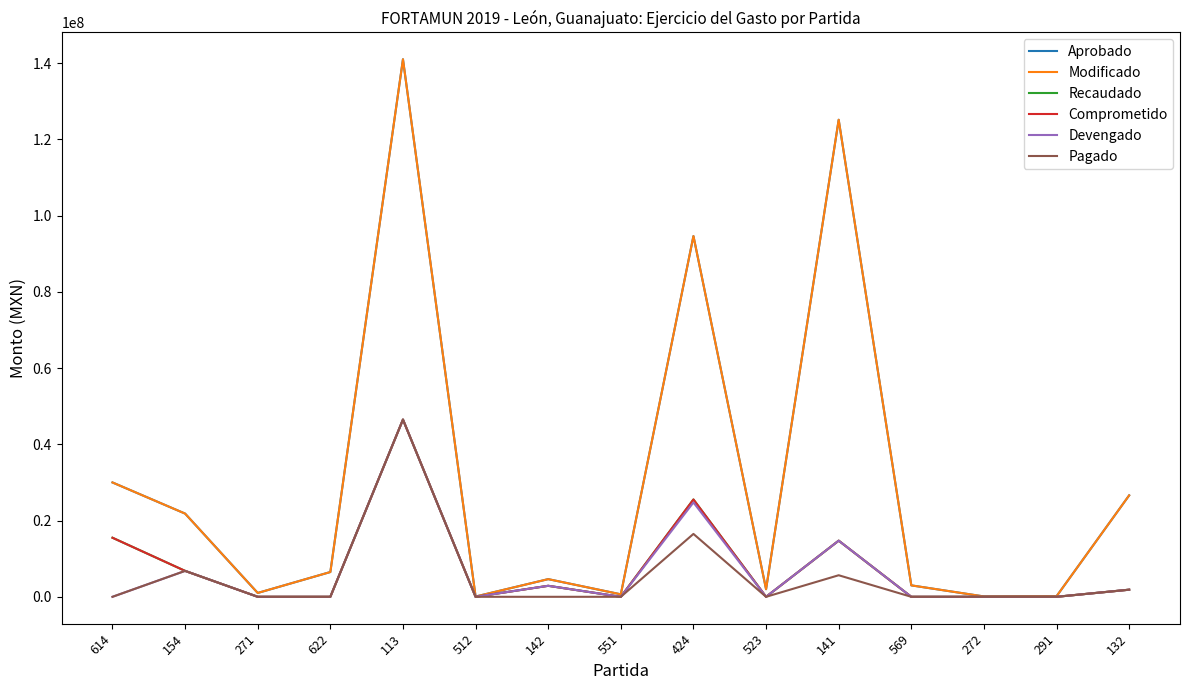

Does the chart have visible grid lines?

No